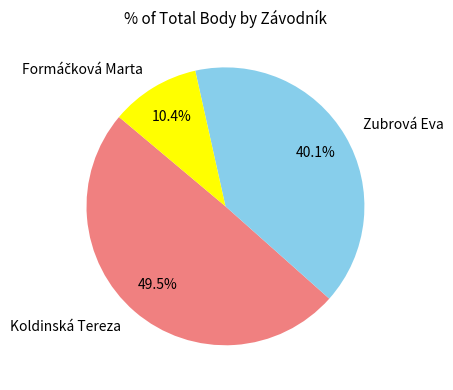

What is the largest slice in the pie chart?

Koldinská Tereza